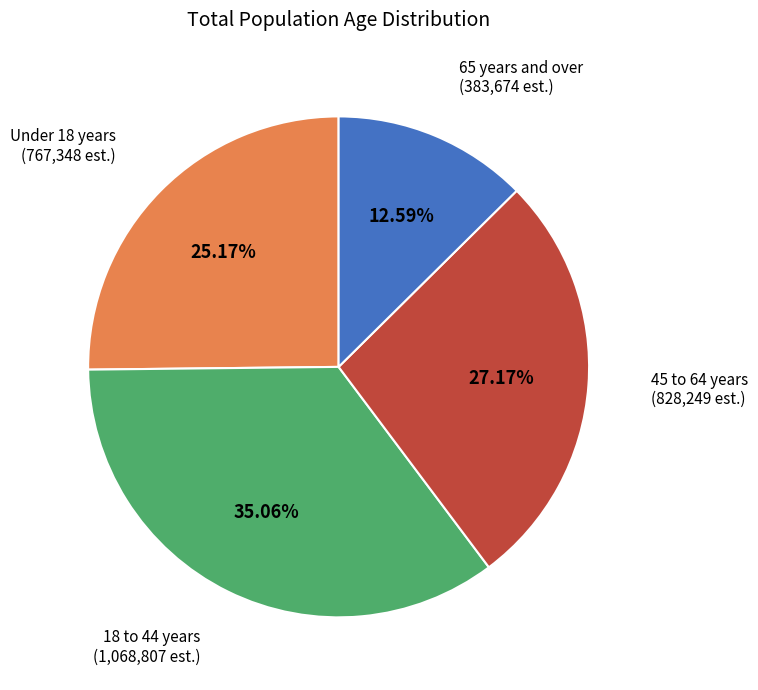

Does any single category account for the majority?

No